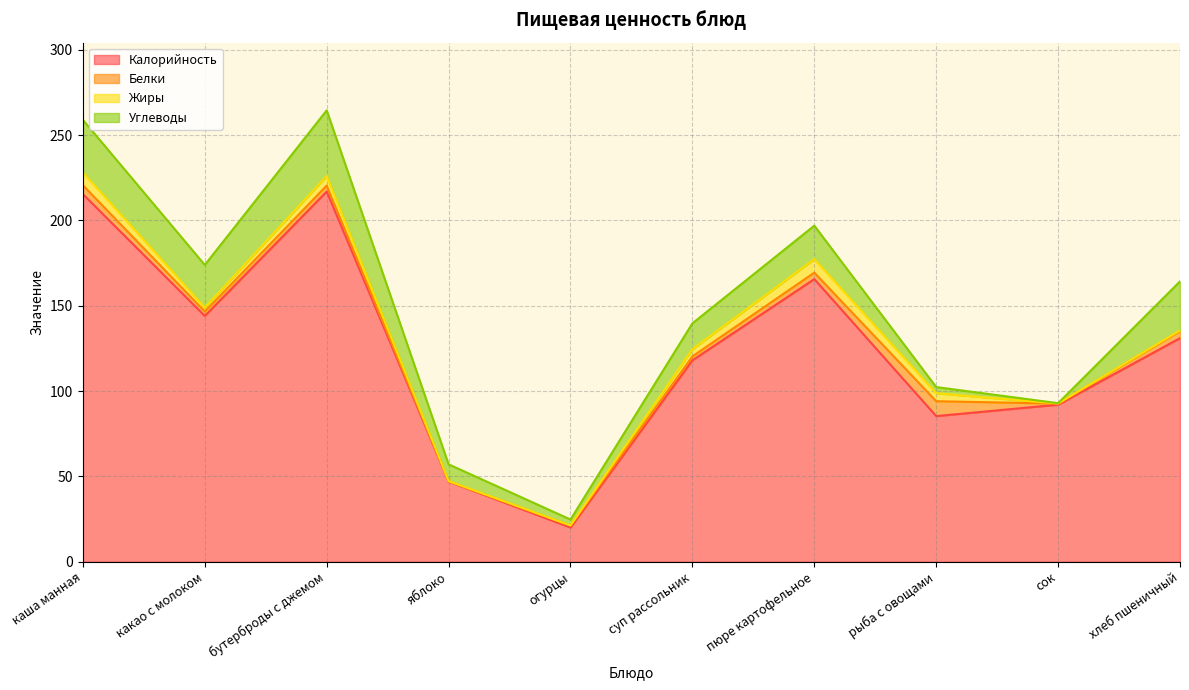

Reading right to left, extract all data points from this chart.

Калорийность: хлеб пшеничный=131.0	сок=92.0	рыба с овощами=85.3	пюре картофельное=165.6	суп рассольник=118.0	огурцы=20.0	яблоко=47.0	бутерброды с джемом=216.9	какао с молоком=144.0	каша манная=215.4
Белки: хлеб пшеничный=4.1	сок=0.6	рыба с овощами=8.7	пюре картофельное=3.8	суп рассольник=2.3	огурцы=1.1	яблоко=0.0	бутерброды с джемом=3.5	какао с молоком=2.6	каша манная=5.2
Жиры: хлеб пшеничный=0.5	сок=0.1	рыба с овощами=4.7	пюре картофельное=7.9	суп рассольник=4.2	огурцы=0.1	яблоко=0.2	бутерброды с джемом=5.6	какао с молоком=2.3	каша манная=7.5
Углеводы: хлеб пшеничный=28.7	сок=0.2	рыба с овощами=3.6	пюре картофельное=19.6	суп рассольник=15.1	огурцы=3.5	яблоко=9.8	бутерброды с джемом=38.5	какао с молоком=25.0	каша манная=30.9